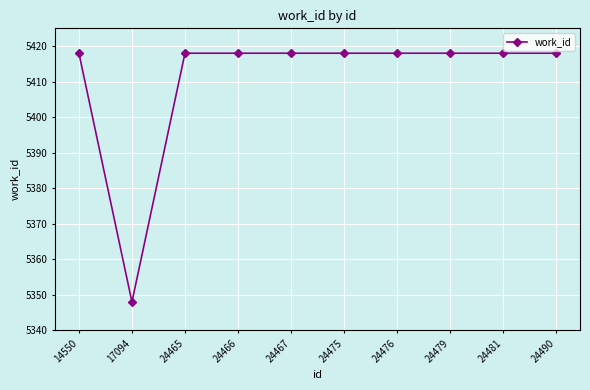

Reading left to right, extract all data points from this chart.

14550=5418	17094=5348	24465=5418	24466=5418	24467=5418	24475=5418	24476=5418	24479=5418	24481=5418	24490=5418